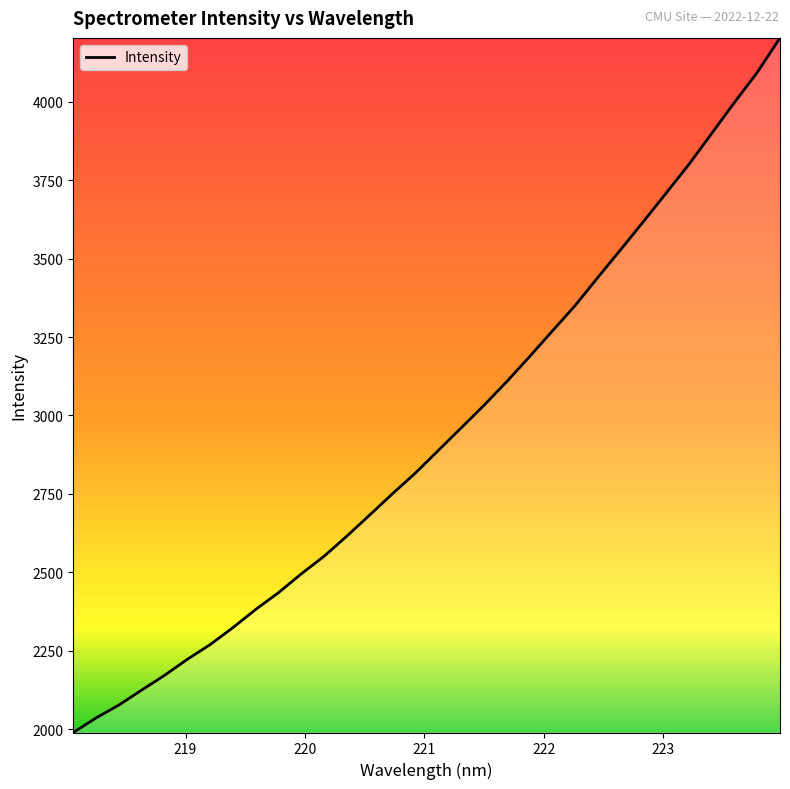

Does the chart have visible grid lines?

No